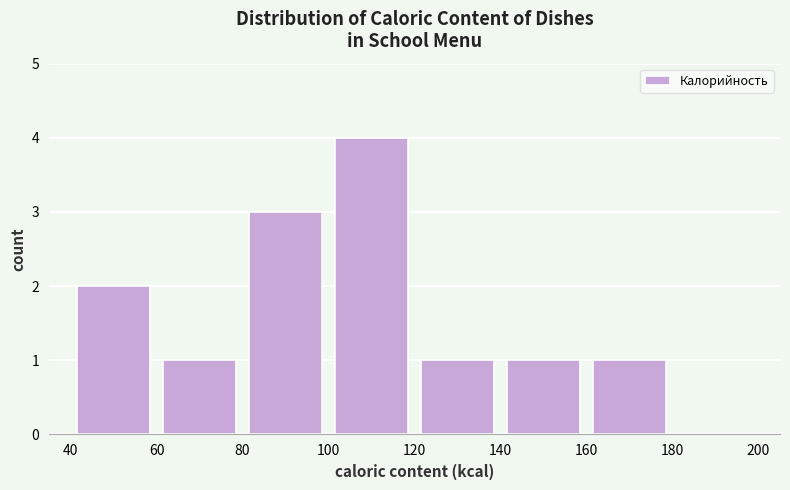

What is the height of the bar covering 160 to 180 on the x-axis? The values are not printed on the chart, so give them approximately, as read against the axis.

1